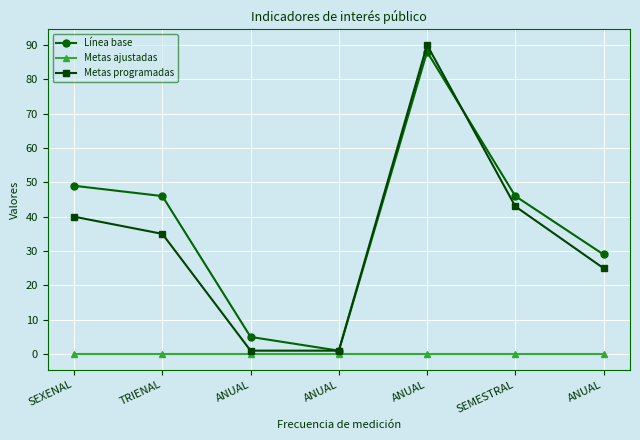

How many lines are shown in the chart?

3